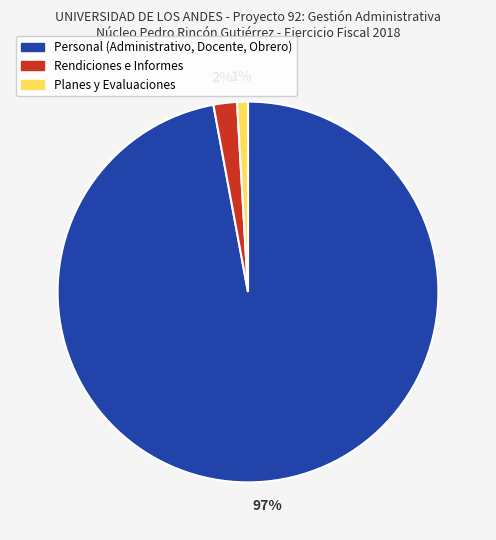

Does any single category account for the majority?

Yes